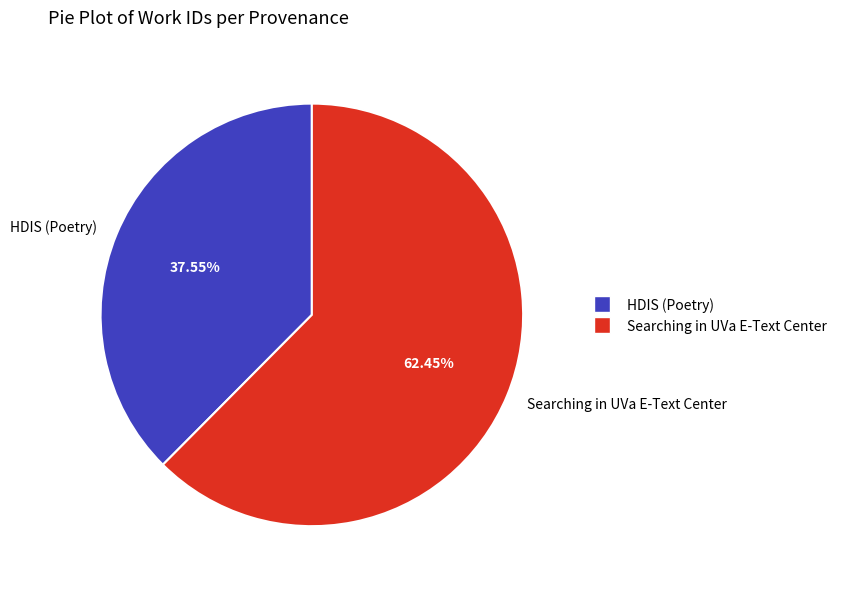

To the nearest percent, what is the difference between the Searching in UVa E-Text Center and HDIS (Poetry) slice percentages?

25%